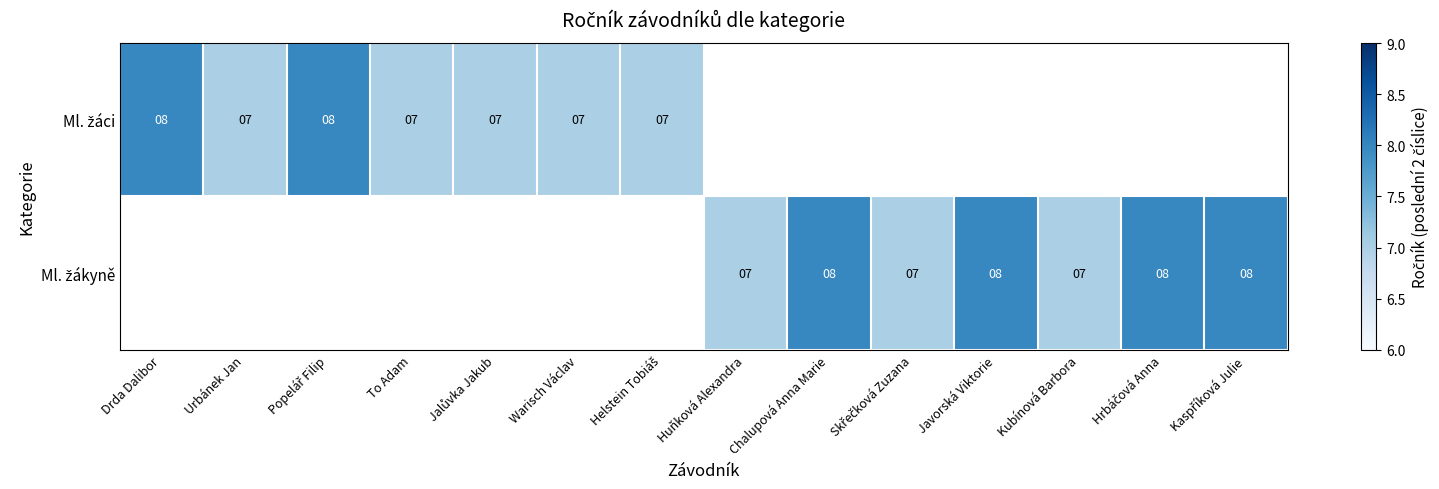

What is the approximate value of Ml. žákyně at Huňková Alexandra?

7.0